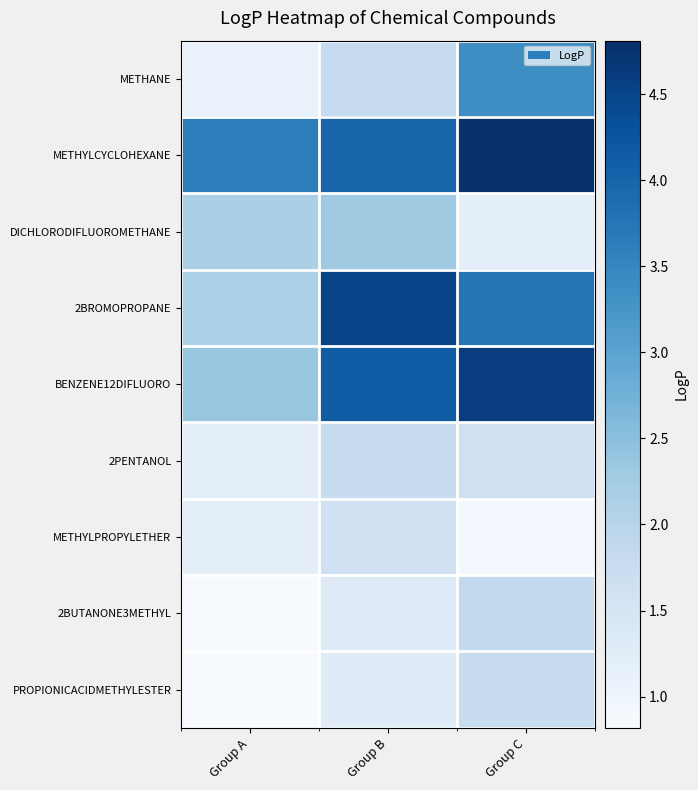

Between Group B and Group C, which is larger?

Group C